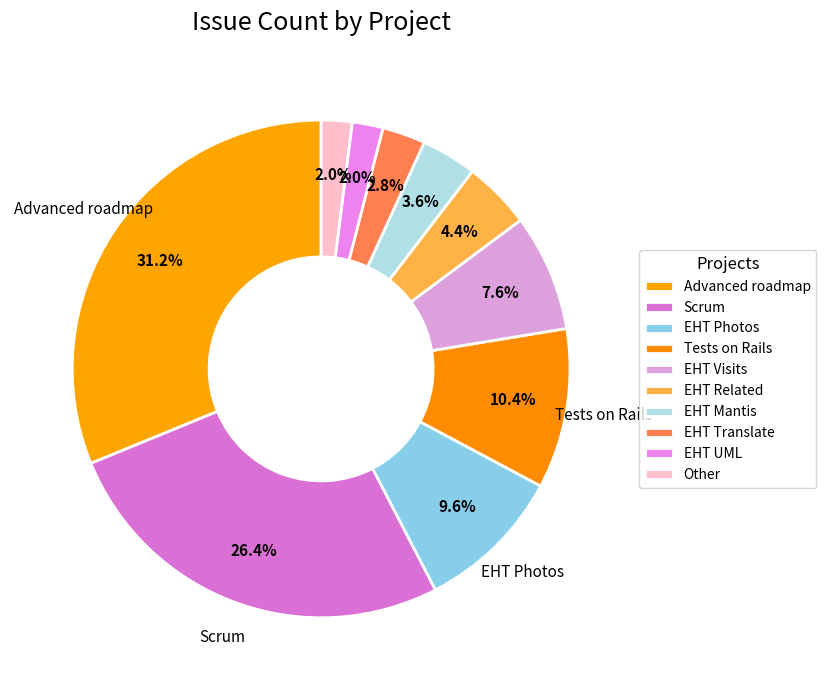

To the nearest percent, what portion does EHT Related represent?

4%